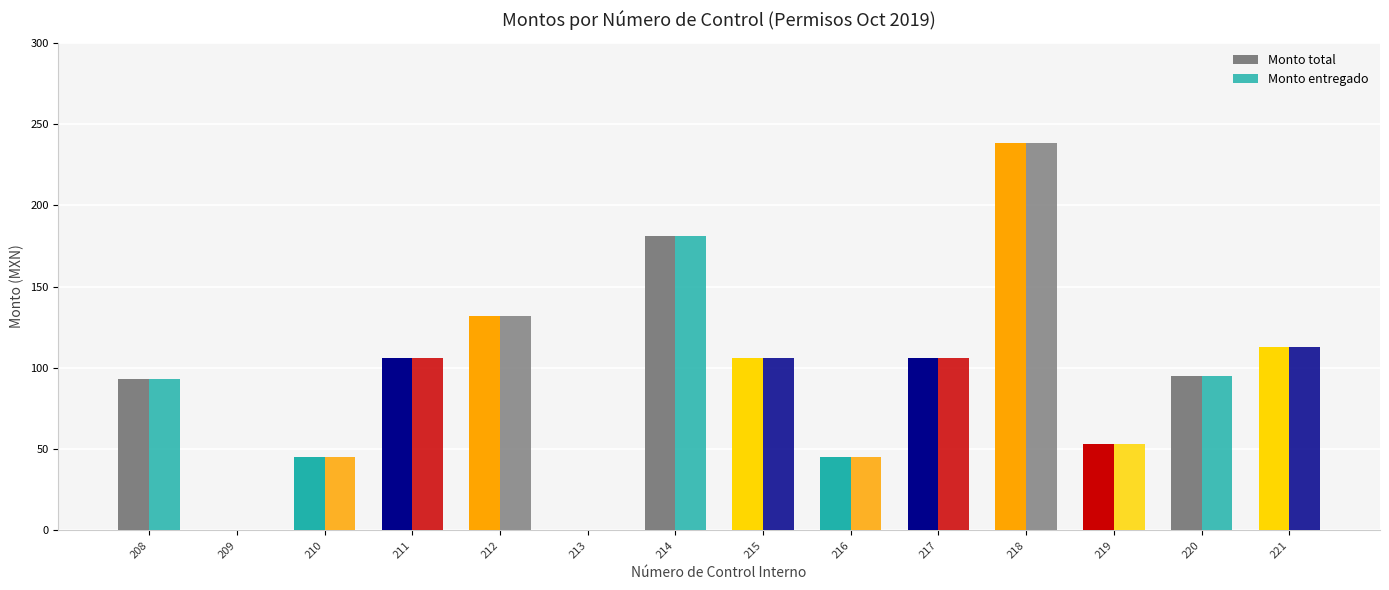

Does the chart contain stacked bars?

No